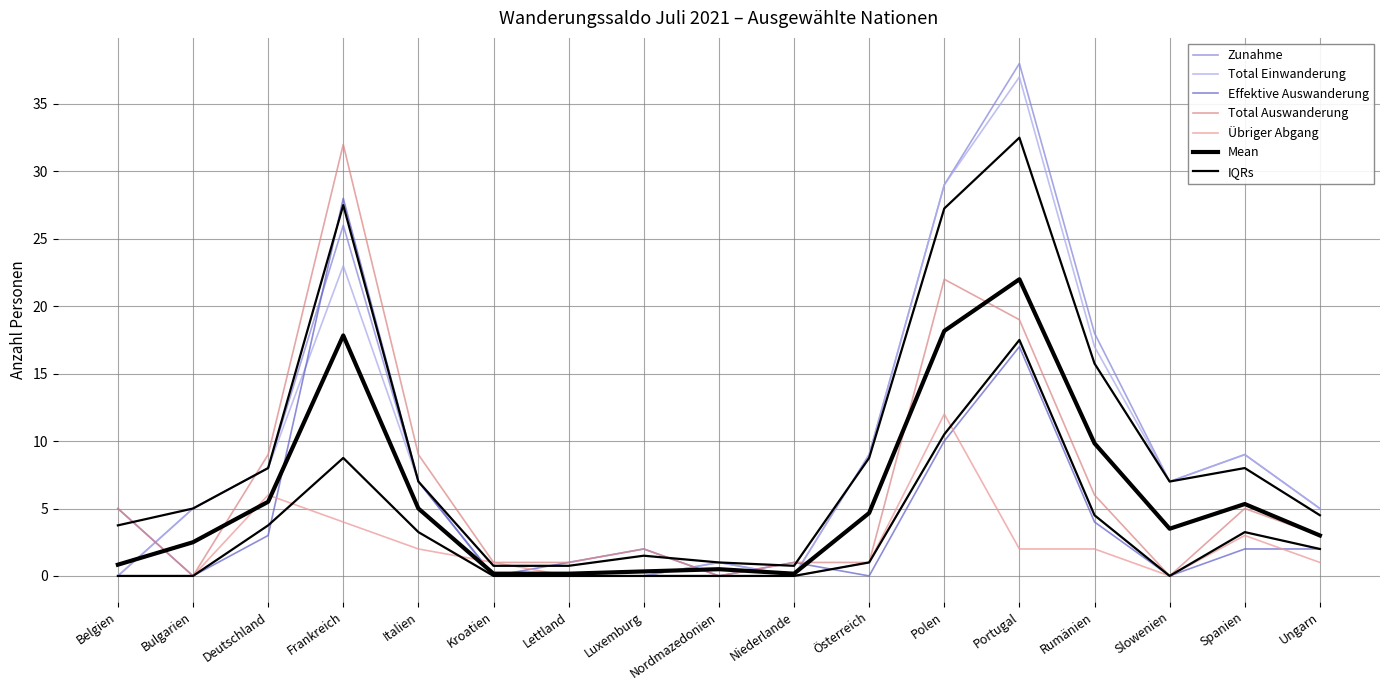

What is the difference between the highest and lowest values at Nordmazedonien?

1